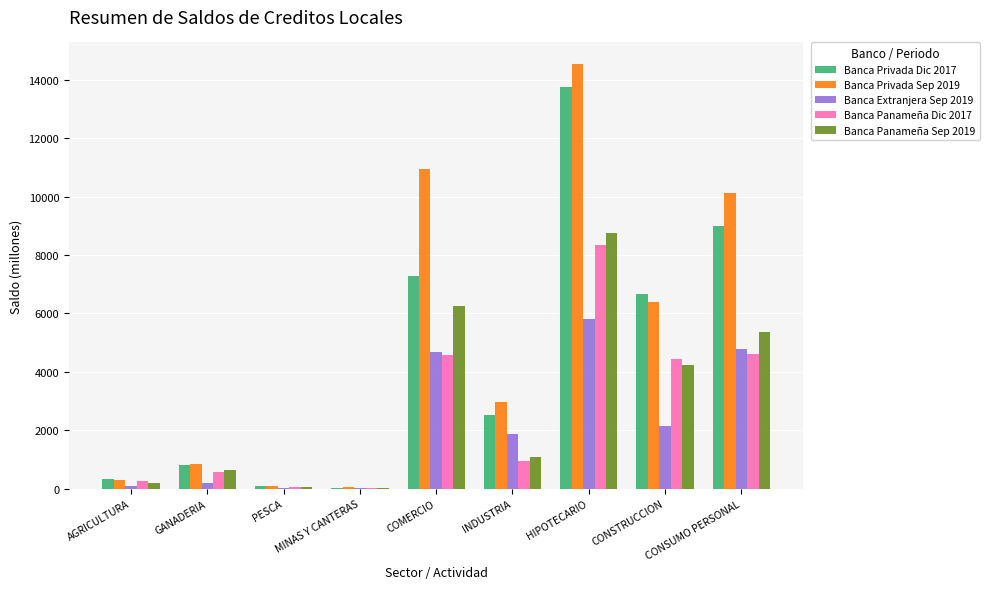

Between INDUSTRIA and CONSTRUCCION, which series saw the biggest shift?

Banca Privada Dic 2017